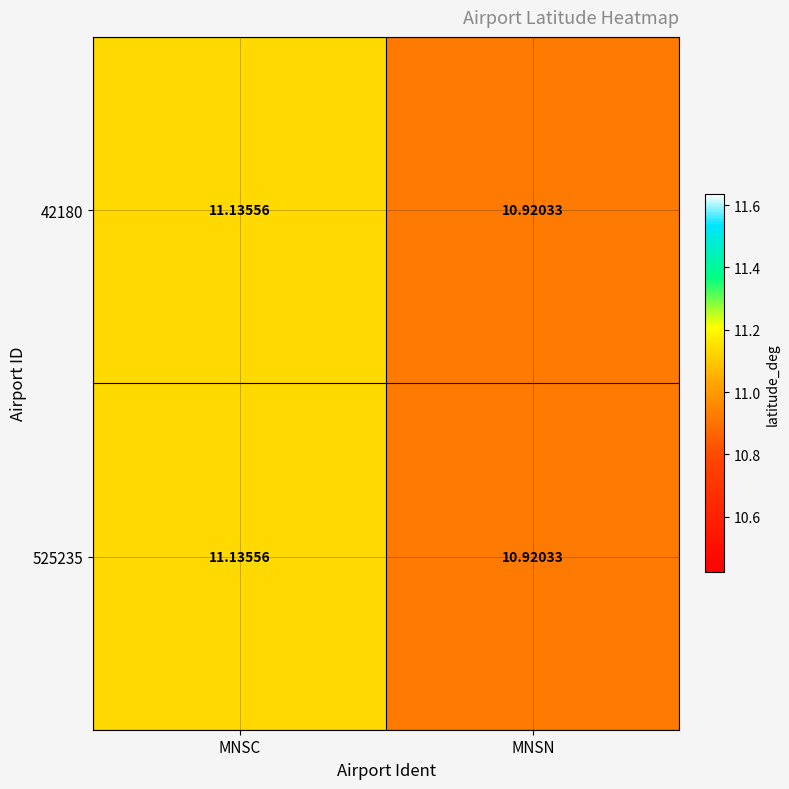

Is the value of 42180 at MNSN greater than the value of 525235 at MNSC?

No